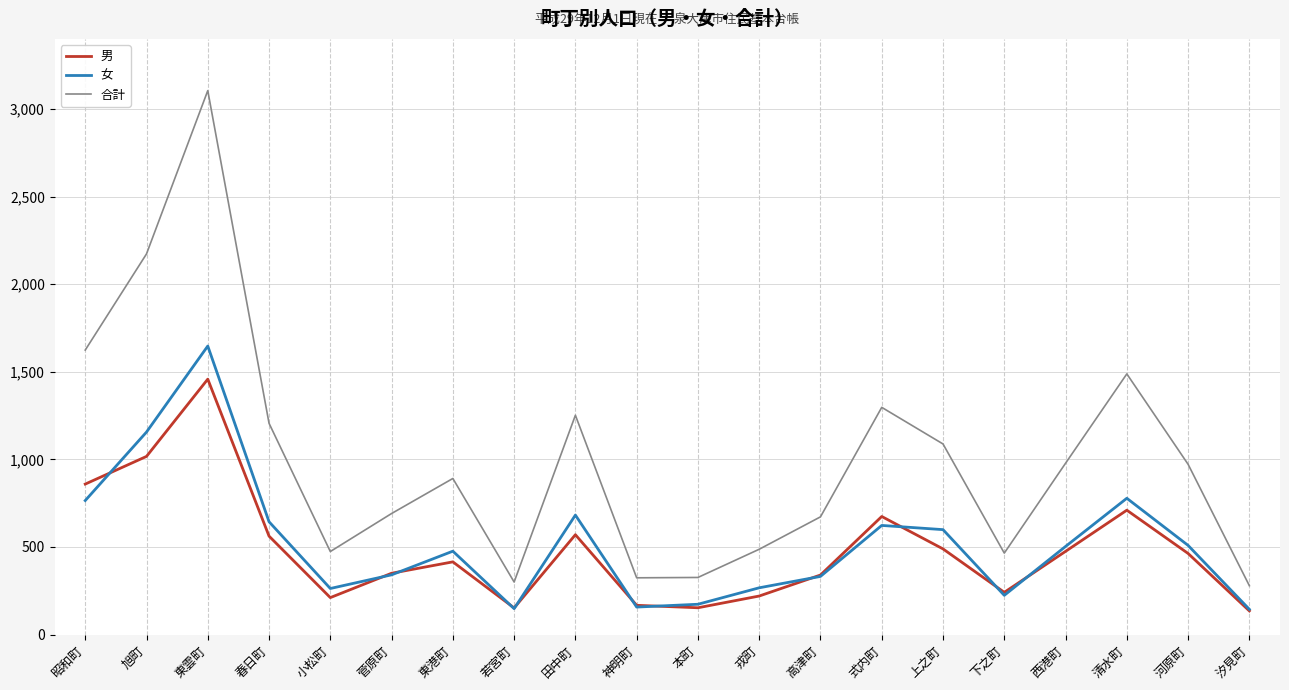

At how many categories does at least one series exceed 1787?

2